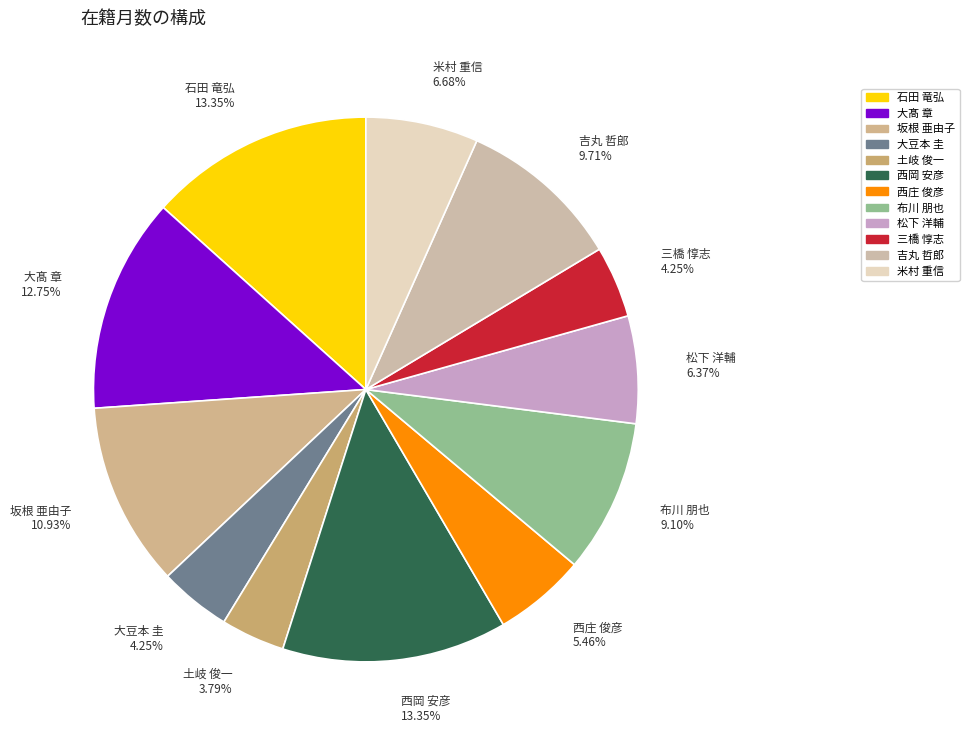

How many segments does this pie chart have?

12